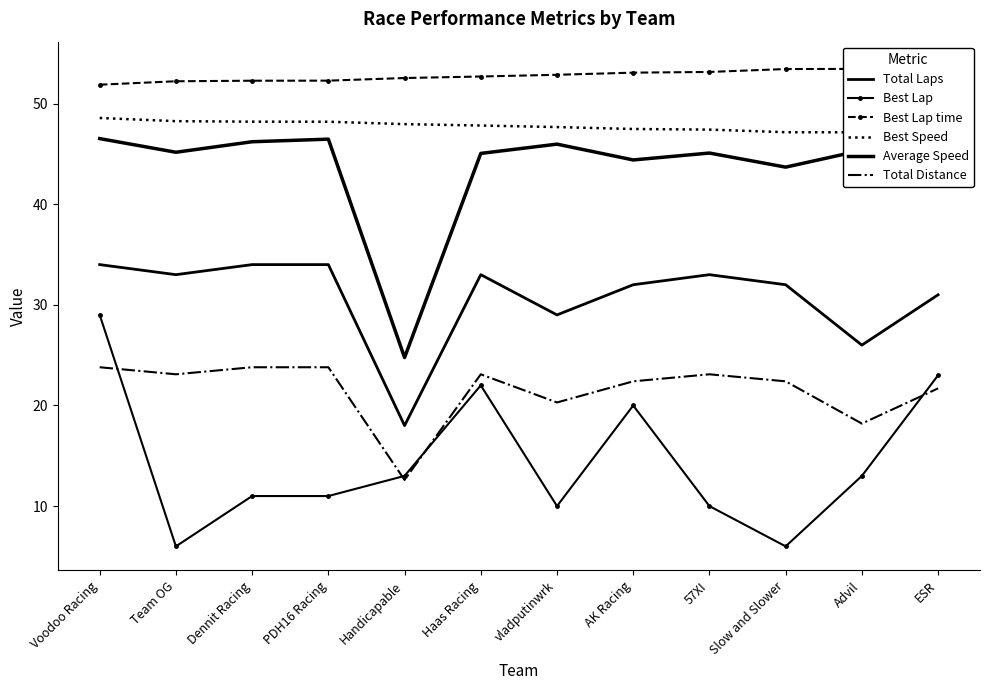

Which series has the largest total across all categories?

Best Lap time